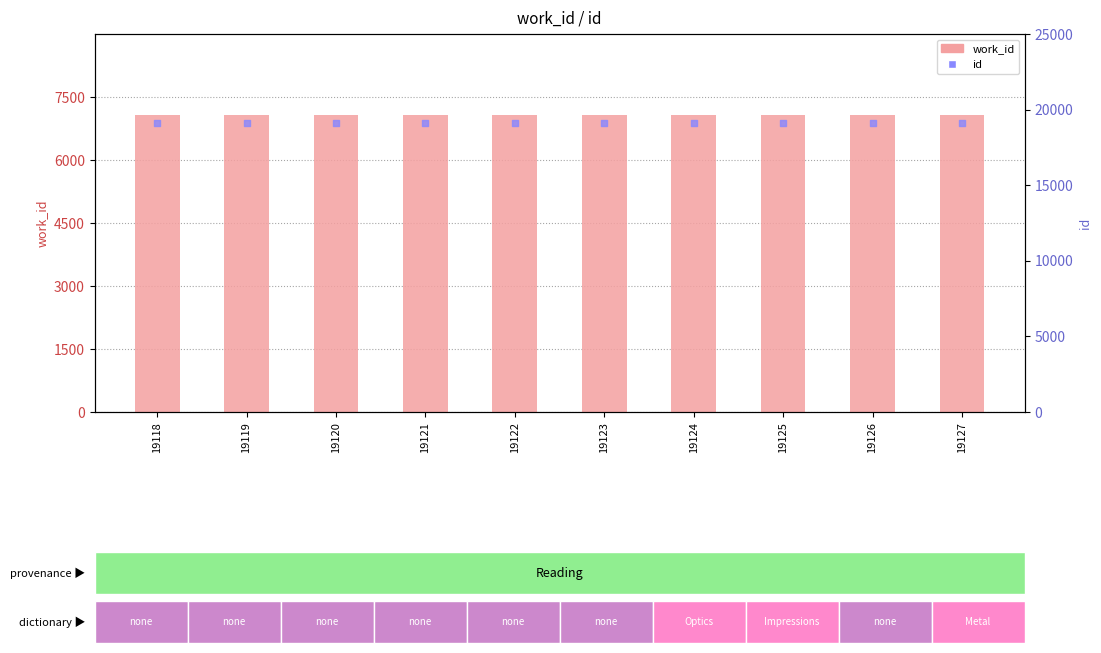

At which category is the sum across all series the highest?

19127